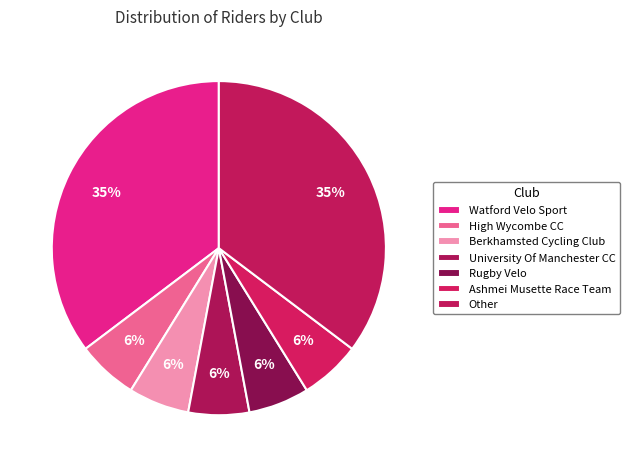

How many segments does this pie chart have?

7